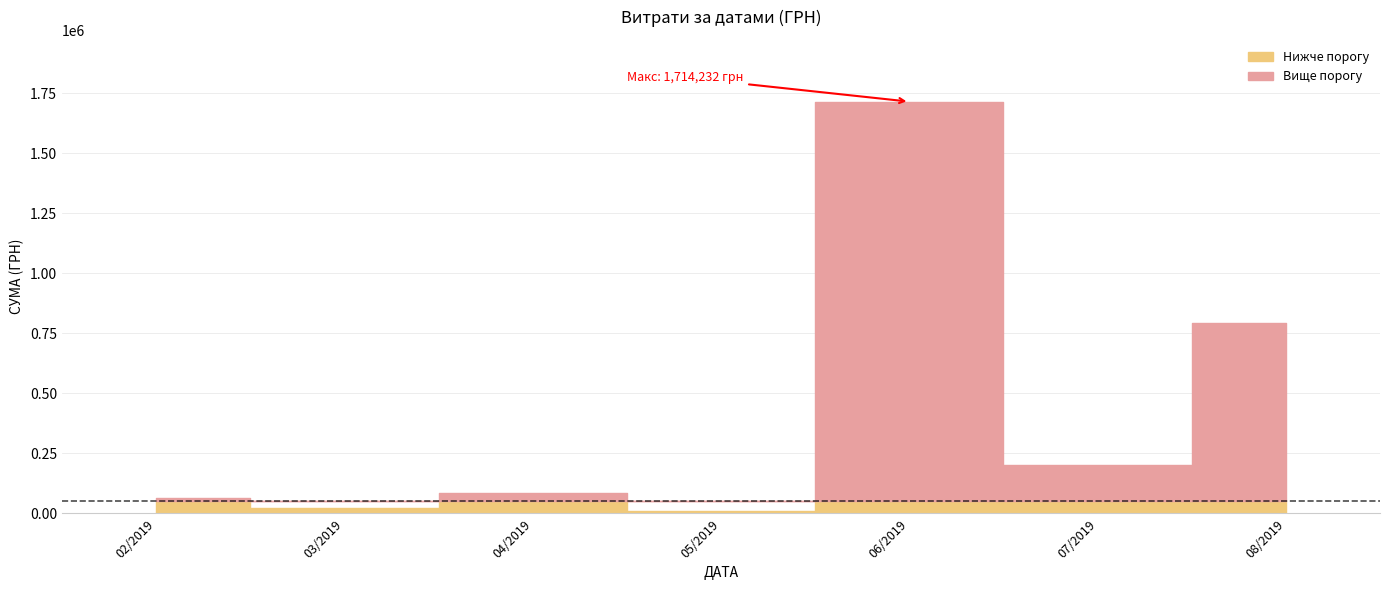

How many lines are shown in the chart?

1